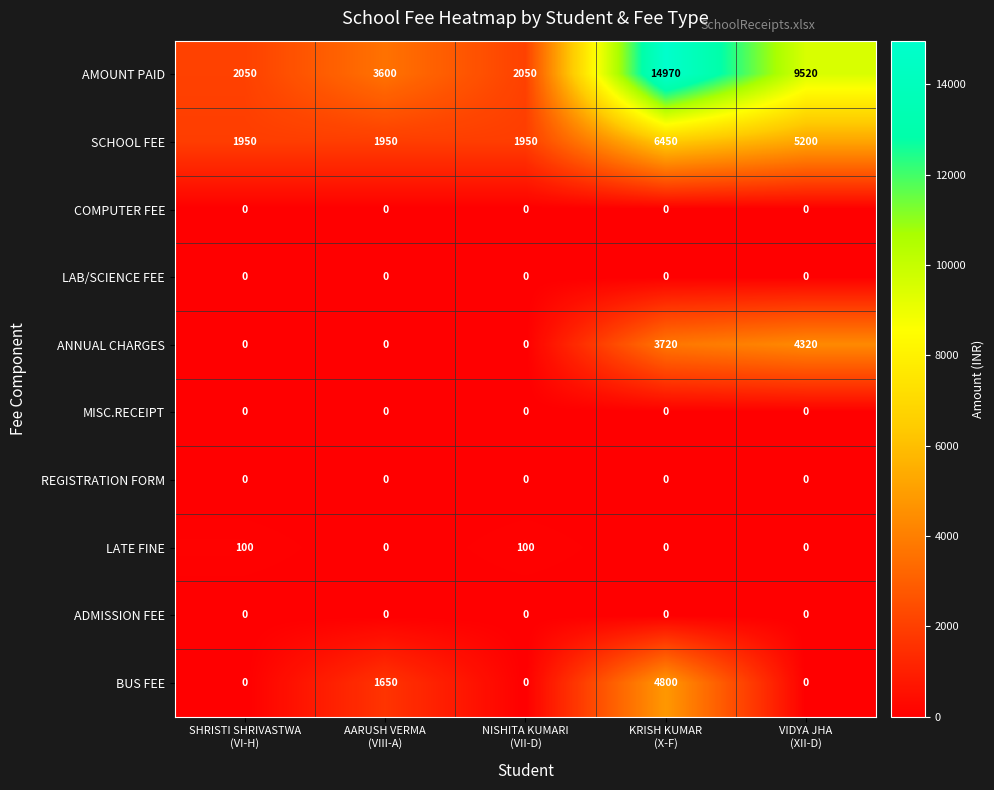

What is the sum of all BUS FEE values?

6450